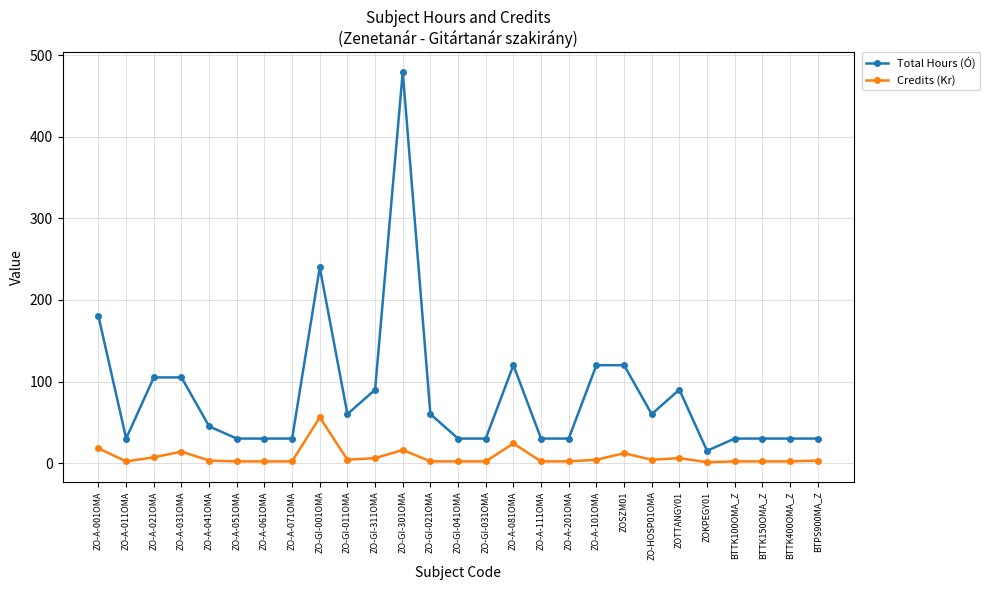

What is the total value across all series at ZOTTANGY01?

96